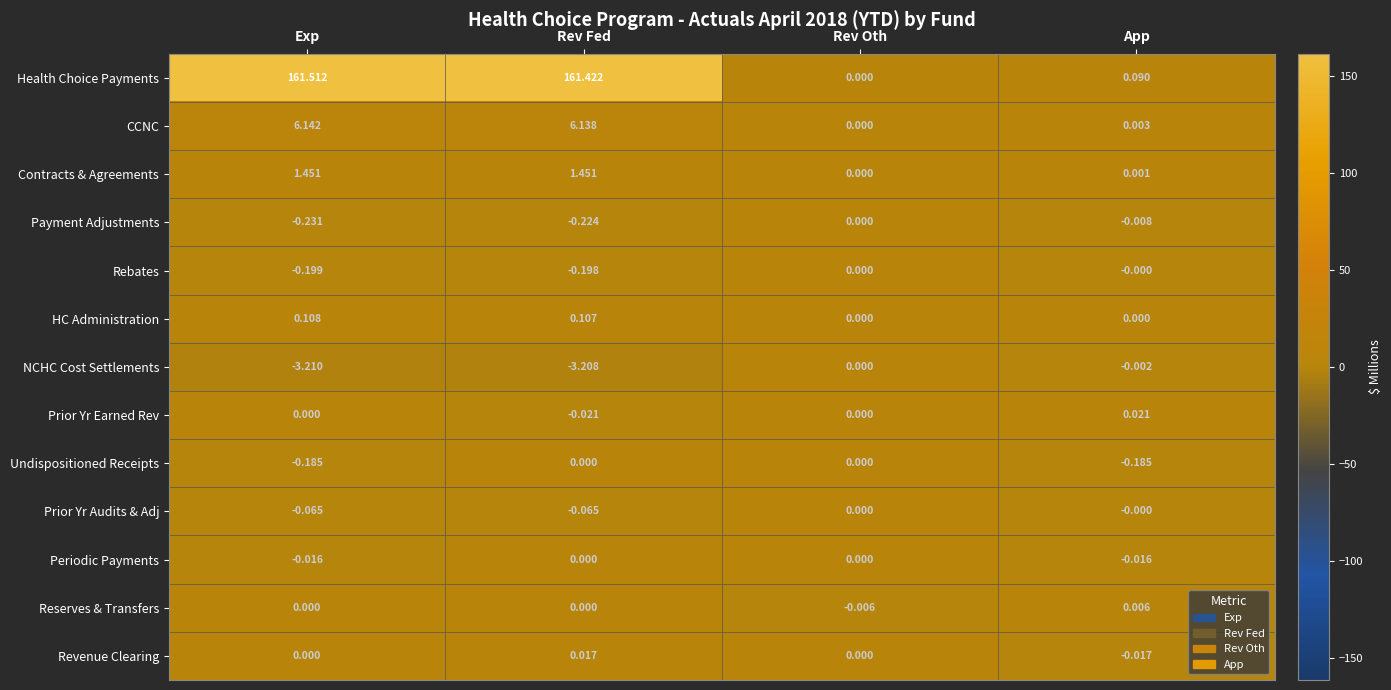

At which label does Payment Adjustments reach its minimum?

Exp